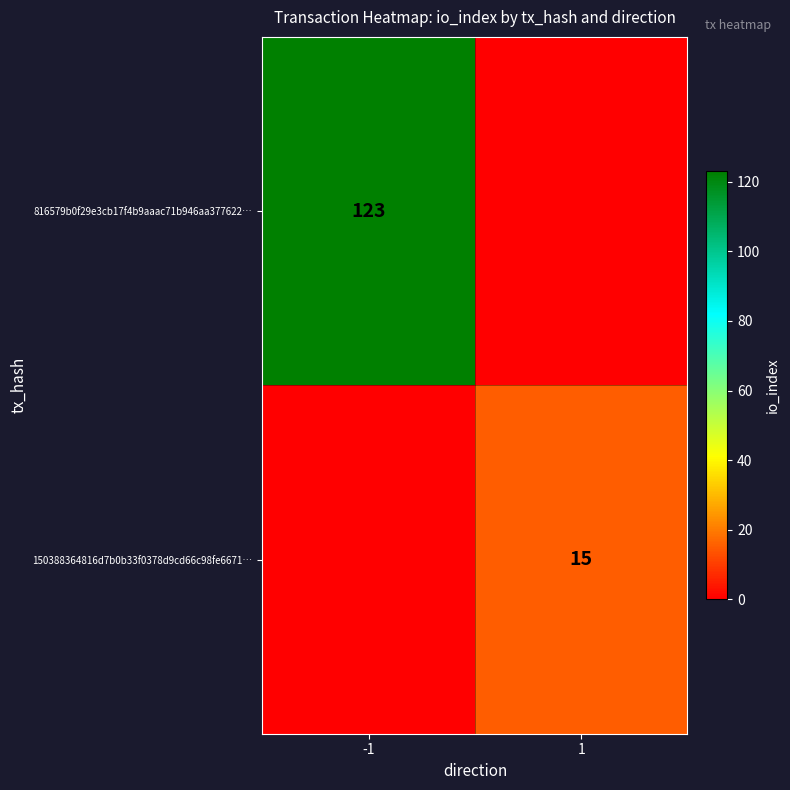

The value of 816579b0f29e3cb17f4b9aaac71b946aa377622… at -1 is 27. True or false?

False